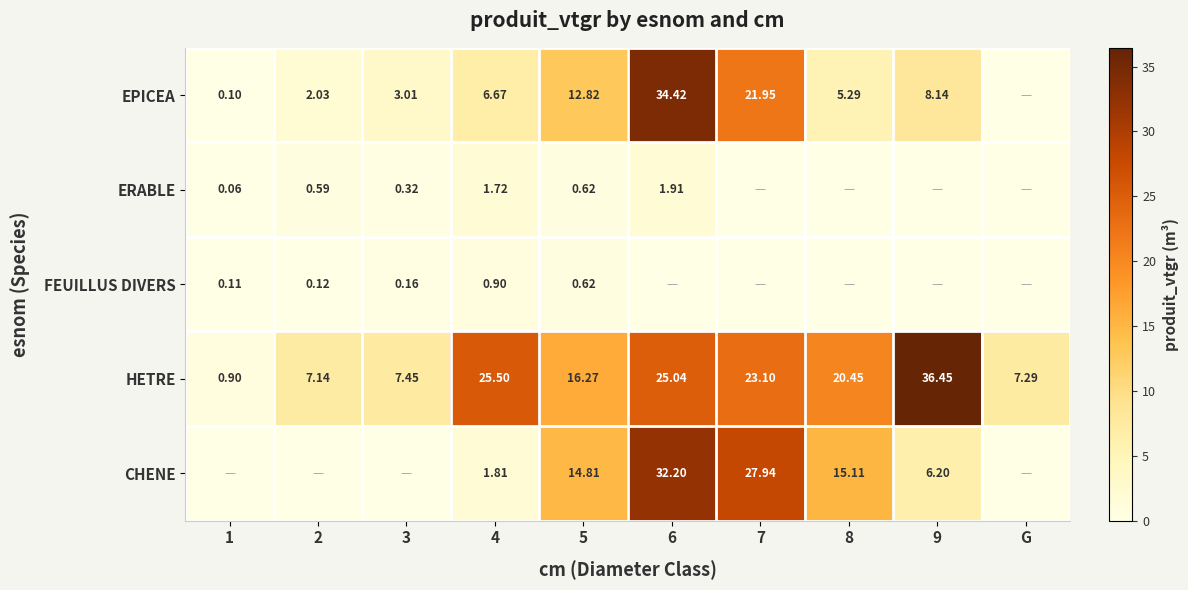

What is the total value across all series at 7?

73.0